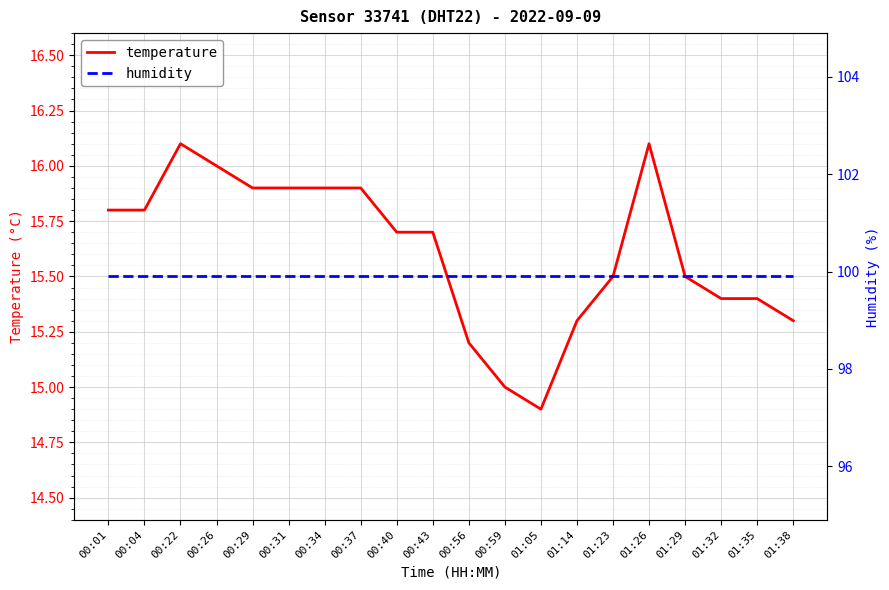

How many values in the temperature series exceed 15?

18